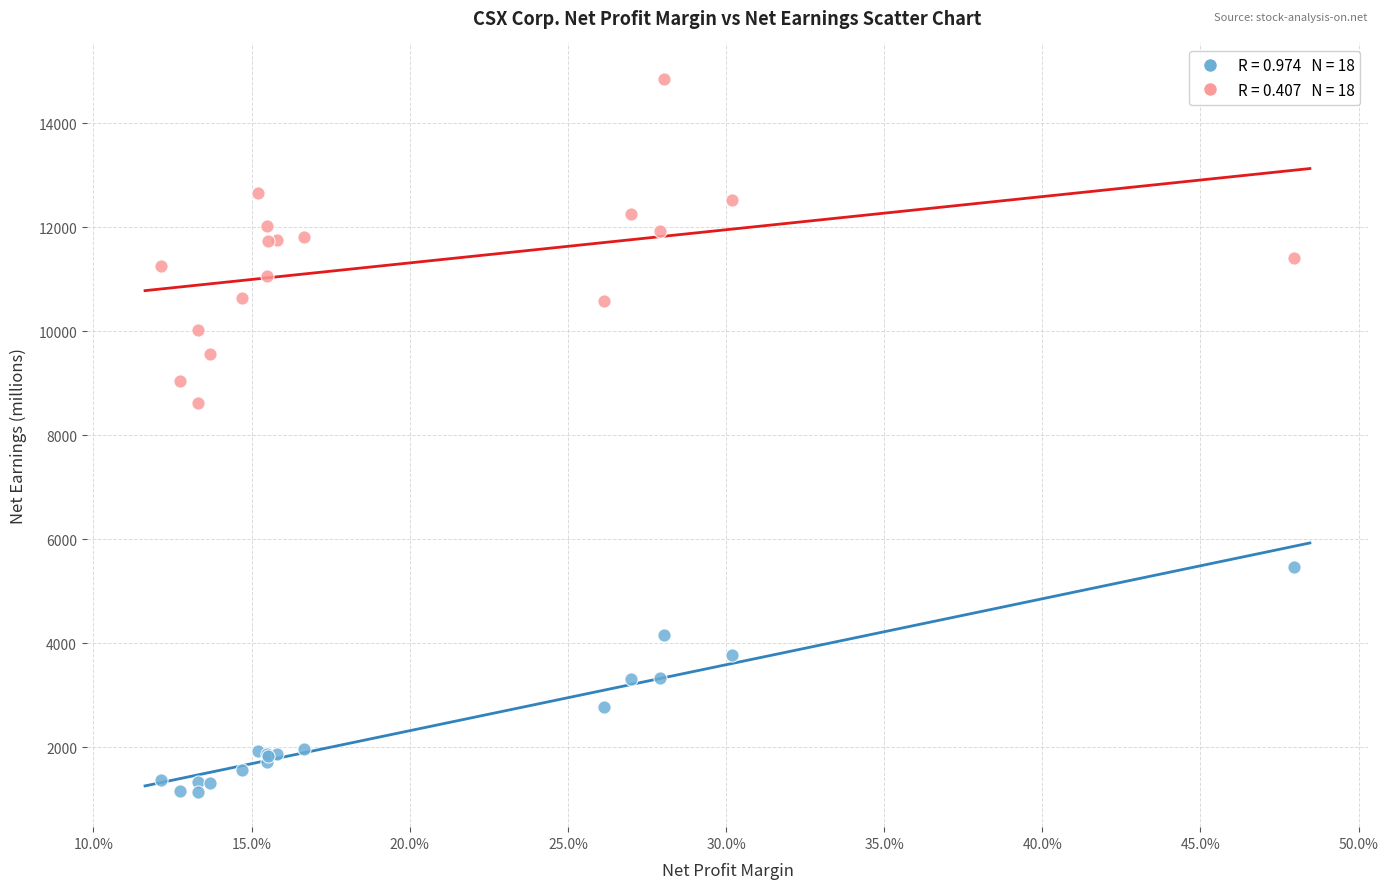

Across all series, what Y value is closest to 7999?

8618